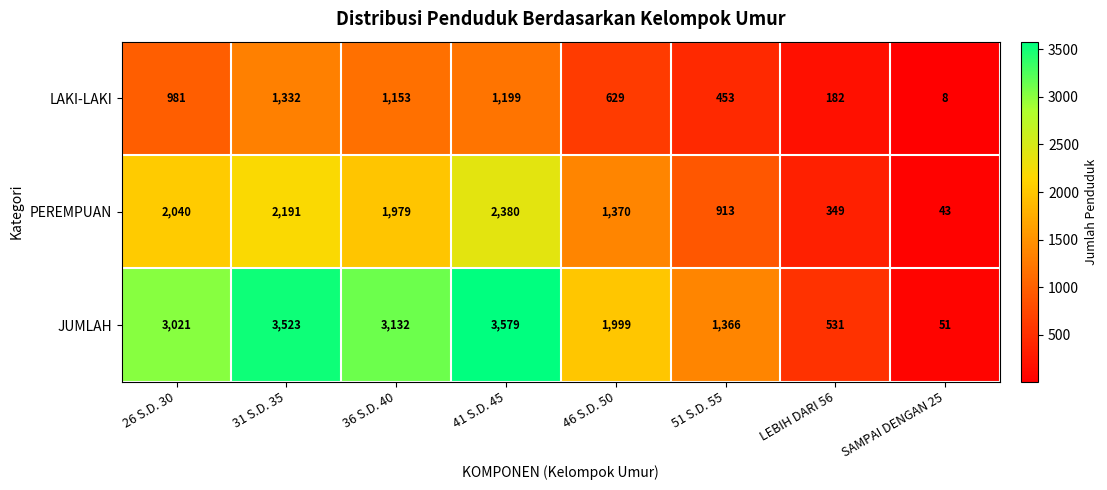

What is the sum of all JUMLAH values?

17202